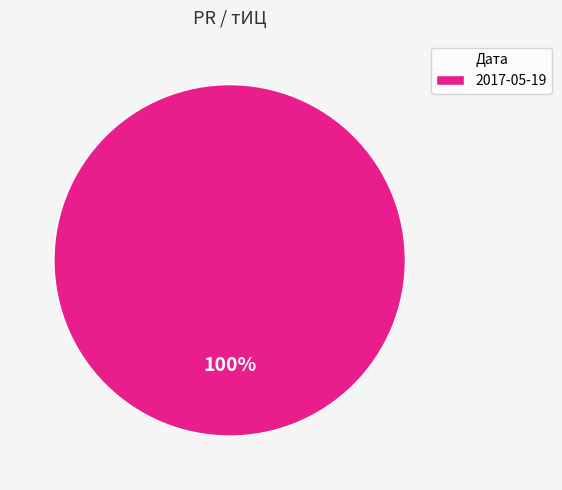

Rank the categories by value from lowest to highest.

2017-05-19